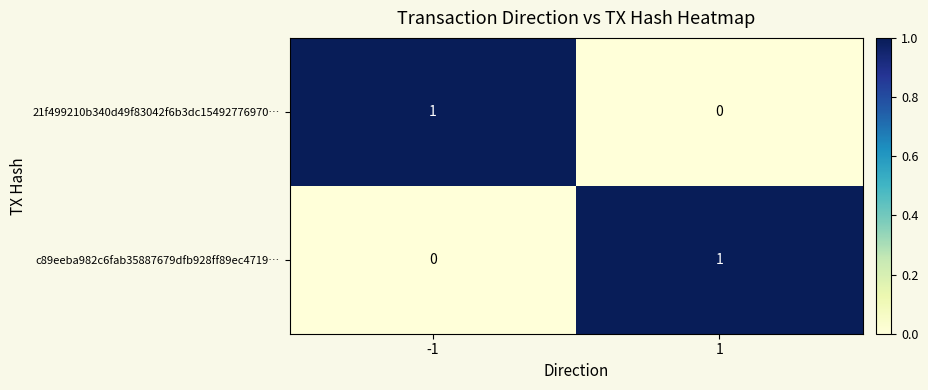

List the labels in order of 21f499210b340d49f83042f6b3dc15492776970… value, largest first.

-1, 1